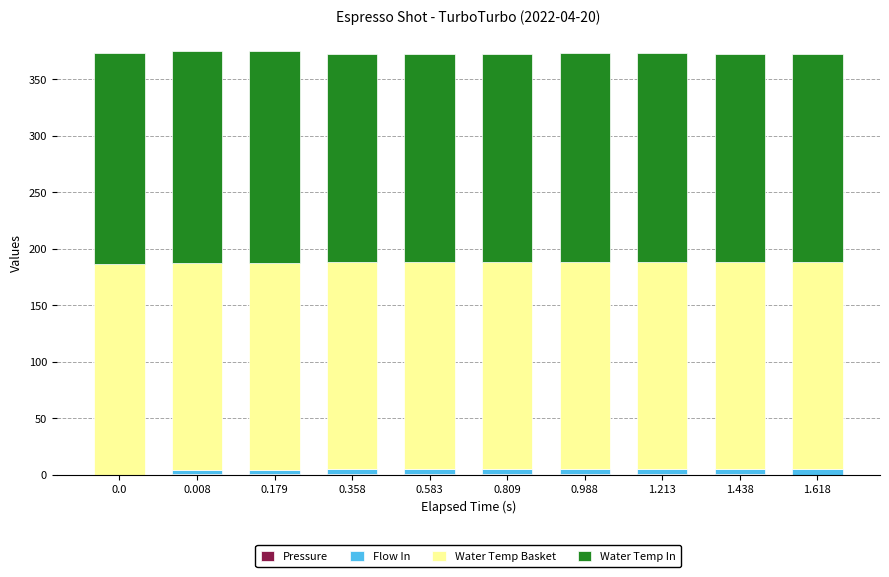

What is the difference between the Pressure values at 1.213 and 1.618?

0.2